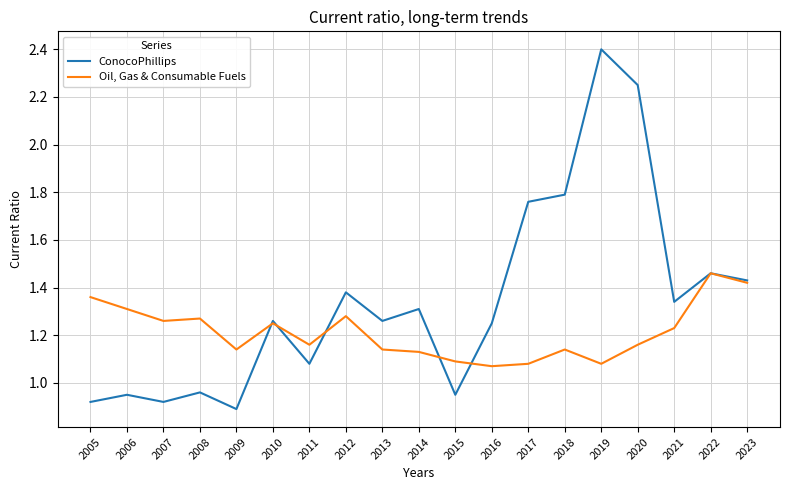

The ConocoPhillips series shows 0.6 at 2010. True or false?

False